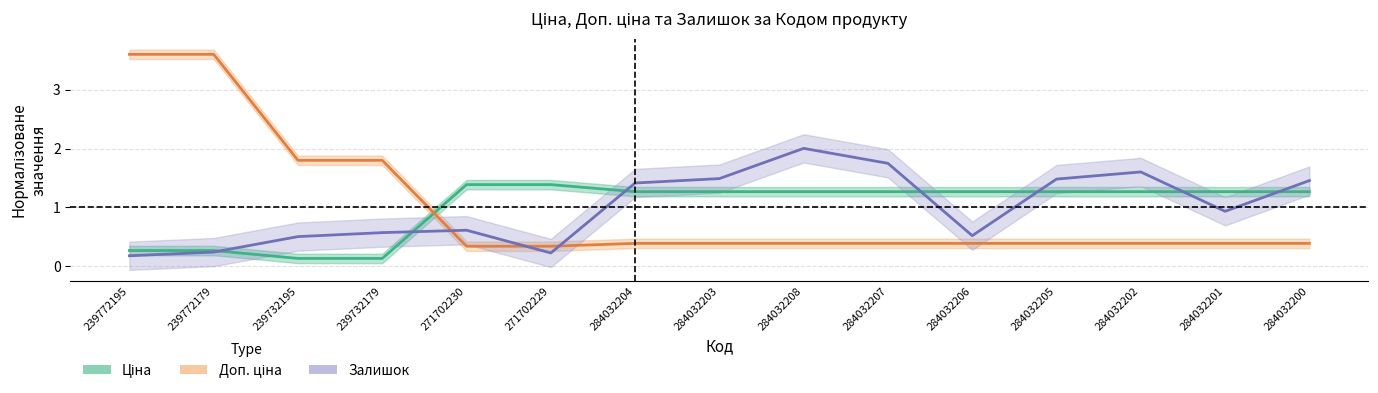

Reading right to left, transcribe all the data shown in this chart.

Ціна: 284032200=1.3	284032201=1.3	284032202=1.3	284032205=1.3	284032206=1.3	284032207=1.3	284032208=1.3	284032203=1.3	284032204=1.3	271702229=1.4	271702230=1.4	239732179=0.1	239732195=0.1	239772179=0.3	239772195=0.3
Доп. ціна: 284032200=0.4	284032201=0.4	284032202=0.4	284032205=0.4	284032206=0.4	284032207=0.4	284032208=0.4	284032203=0.4	284032204=0.4	271702229=0.3	271702230=0.3	239732179=1.8	239732195=1.8	239772179=3.6	239772195=3.6
Залишок: 284032200=1.5	284032201=0.9	284032202=1.6	284032205=1.5	284032206=0.5	284032207=1.7	284032208=2.0	284032203=1.5	284032204=1.4	271702229=0.2	271702230=0.6	239732179=0.6	239732195=0.5	239772179=0.2	239772195=0.2